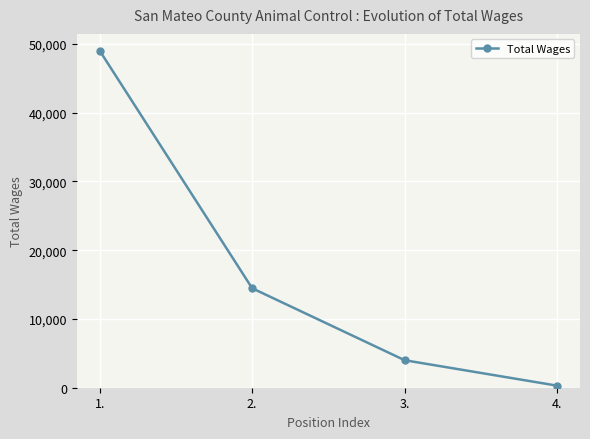

Does the chart have visible grid lines?

Yes